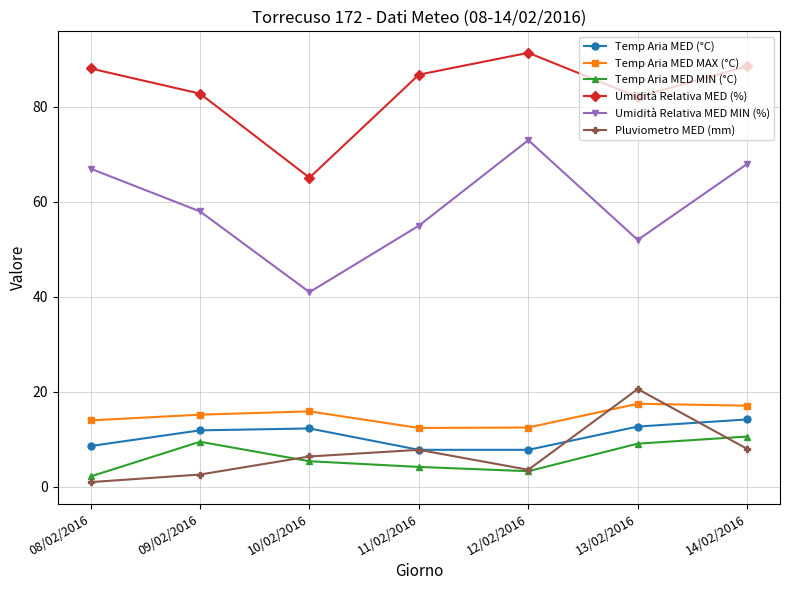

Which series changed the most between 08/02/2016 and 10/02/2016?

Umidità Relativa MED MIN (%)